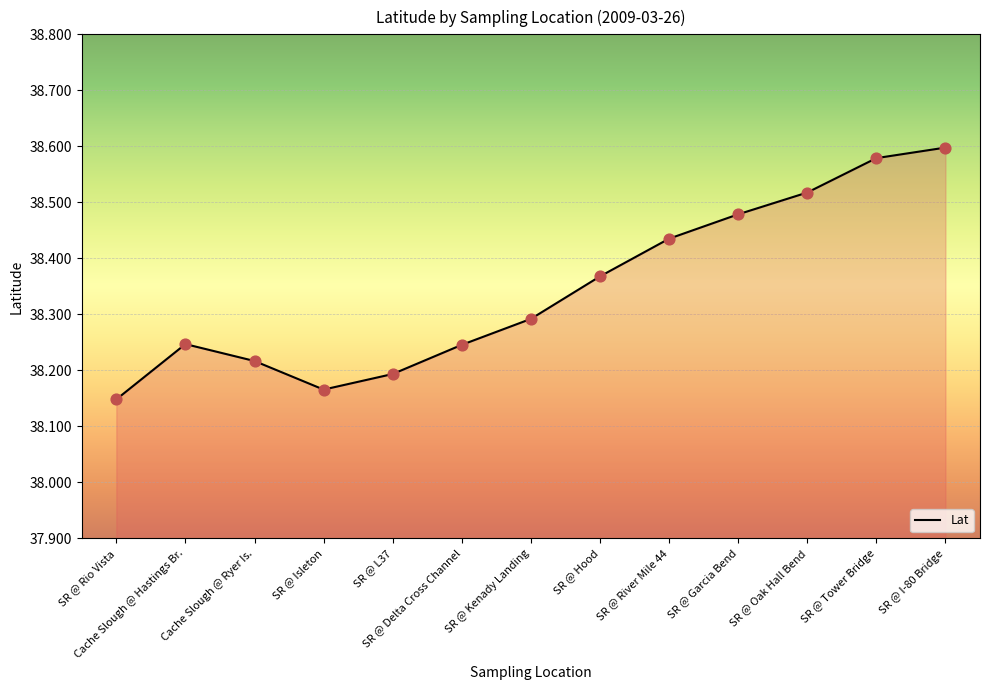

Which has a higher value, SR @ Rio Vista or SR @ L37?

SR @ L37